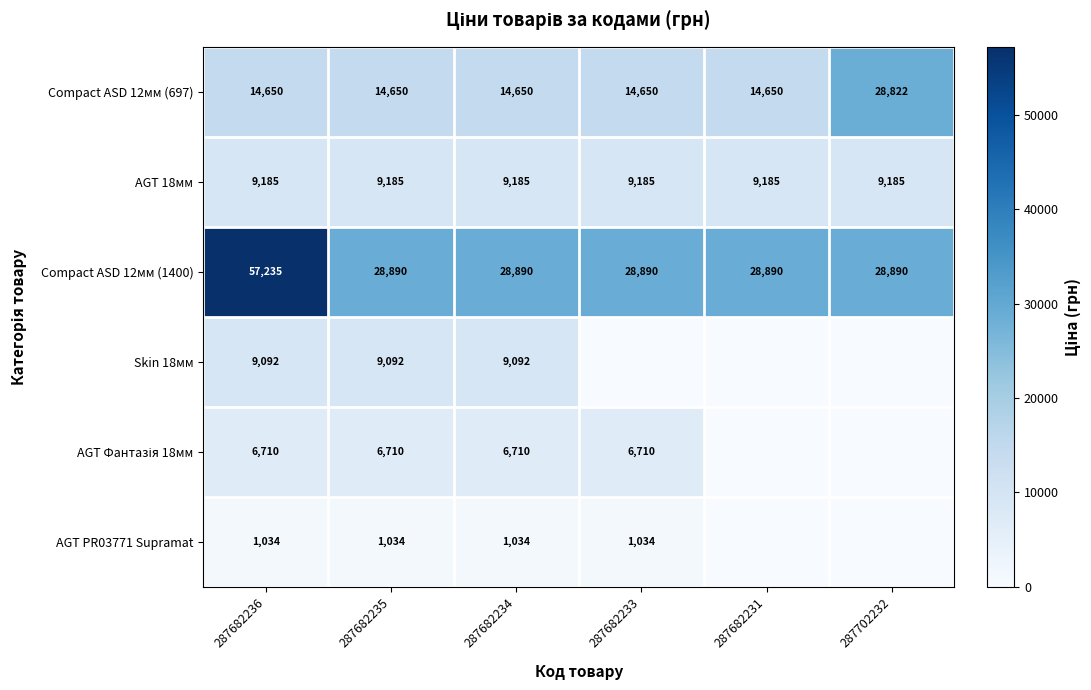

What is the approximate value of AGT 18мм at 287702232?

9185